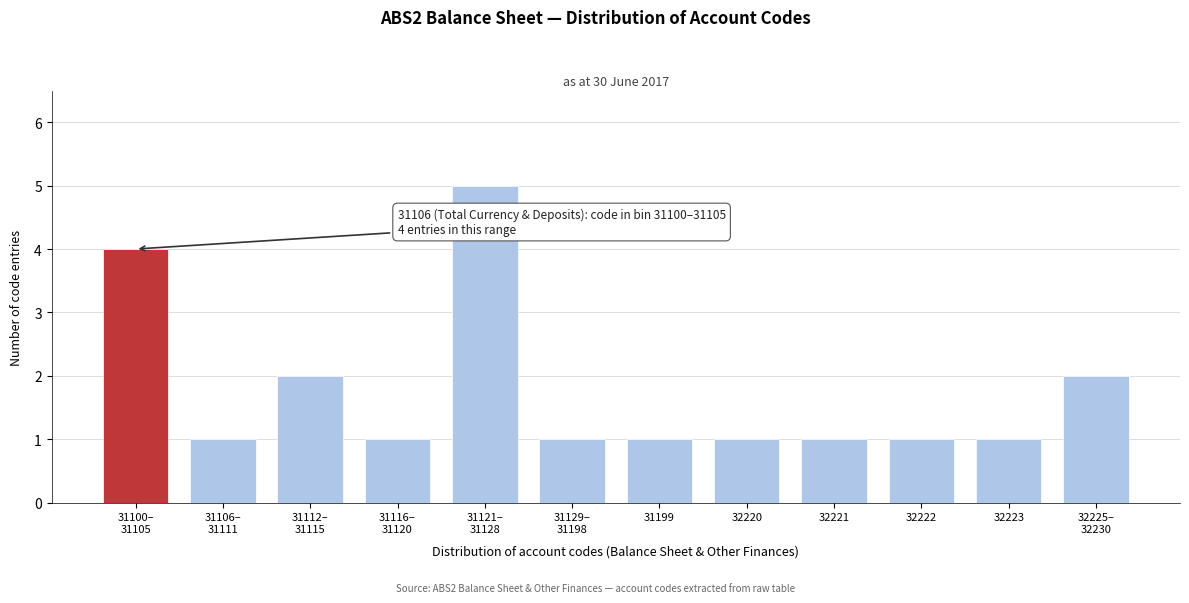

Reading left to right, extract all data points from this chart.

4	1	2	1	5	1	1	1	1	1	1	2